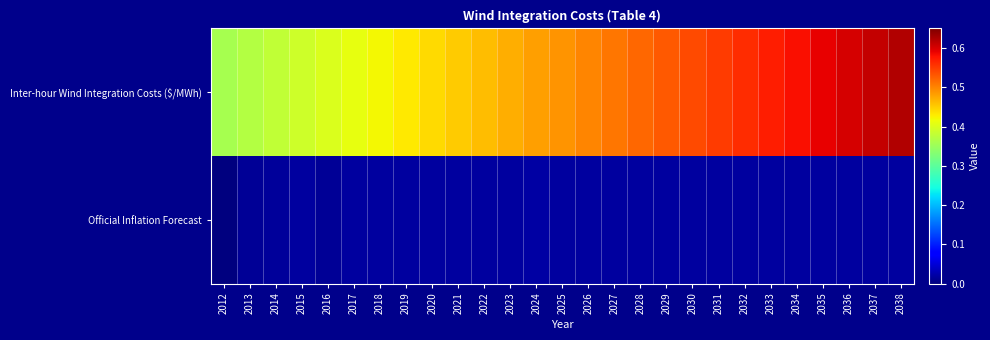

At how many categories does at least one series exceed 0?

27